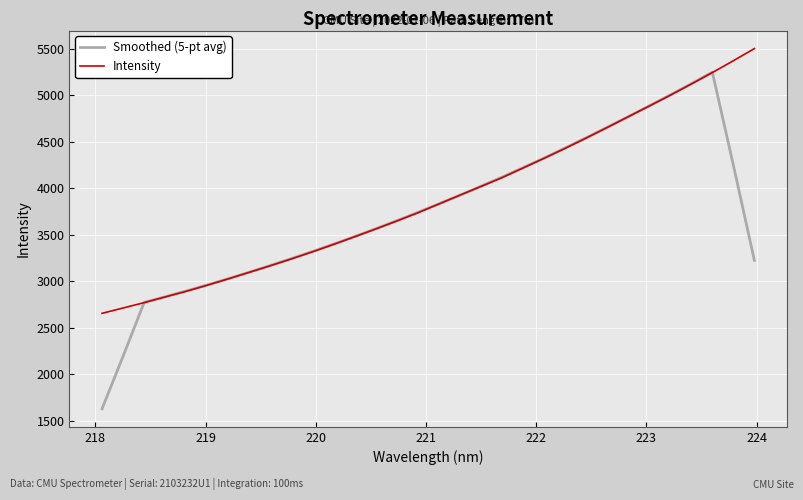

Rank the series by their maximum value, from highest to lowest.

Intensity, Smoothed (5-pt avg)